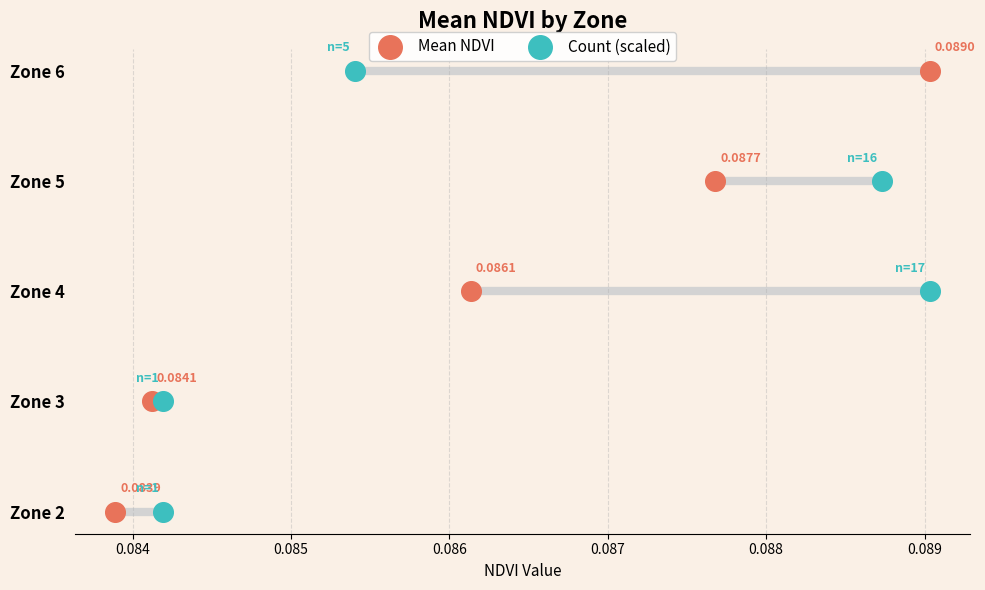

Which series reaches the maximum Y coordinate?

Mean NDVI